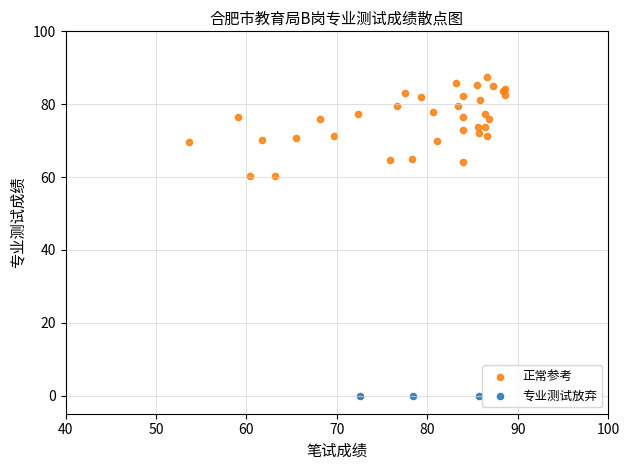

Which series contains the highest Y value?

正常参考